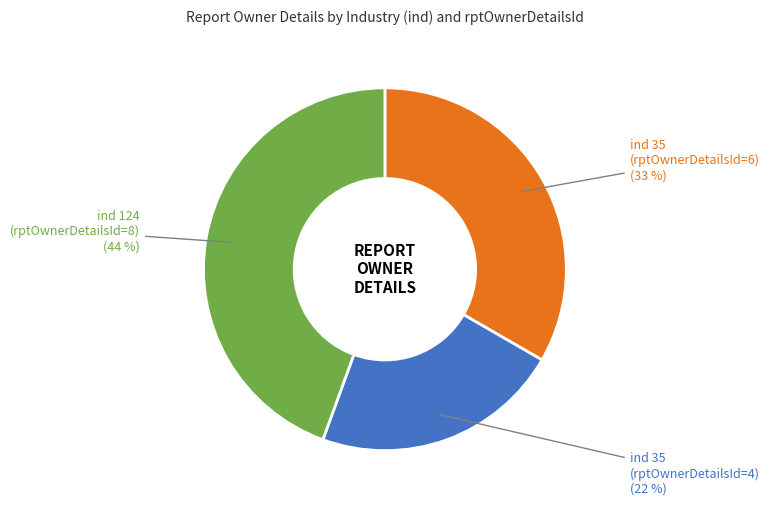

The ind 35 (rptOwnerDetailsId=4) slice represents 10% of the pie. True or false?

False